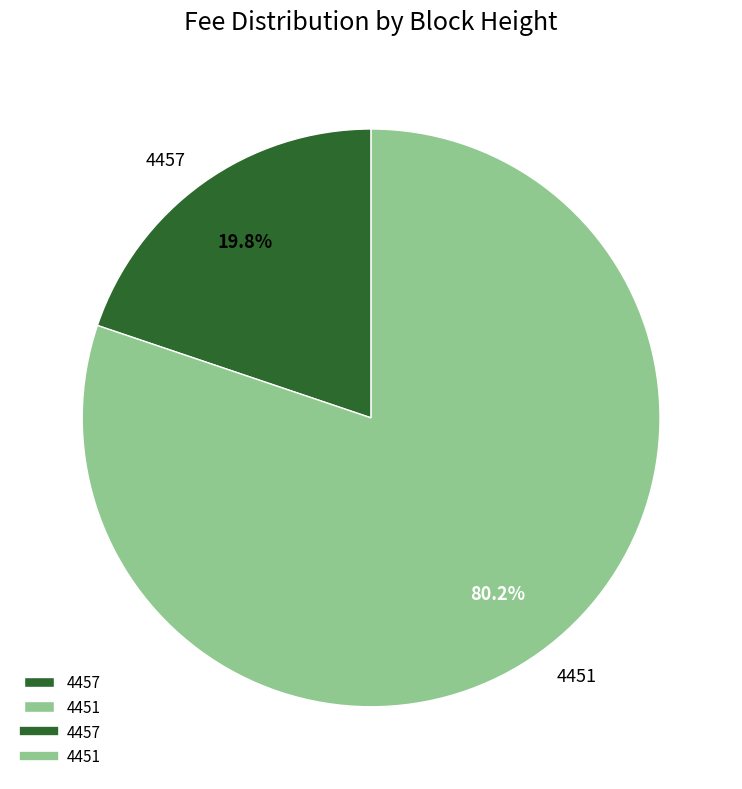

What is the majority slice?

4451